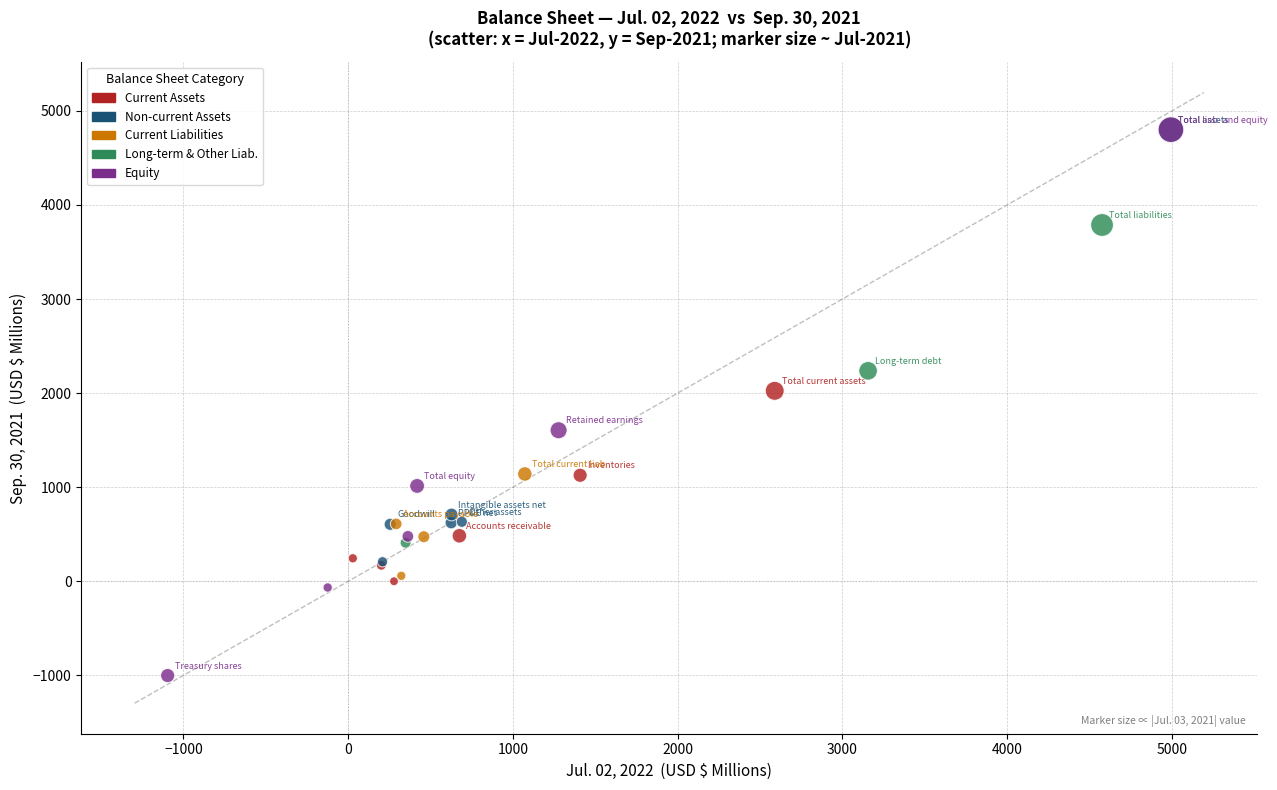

Which series has the largest Y range (max minus min)?

Equity